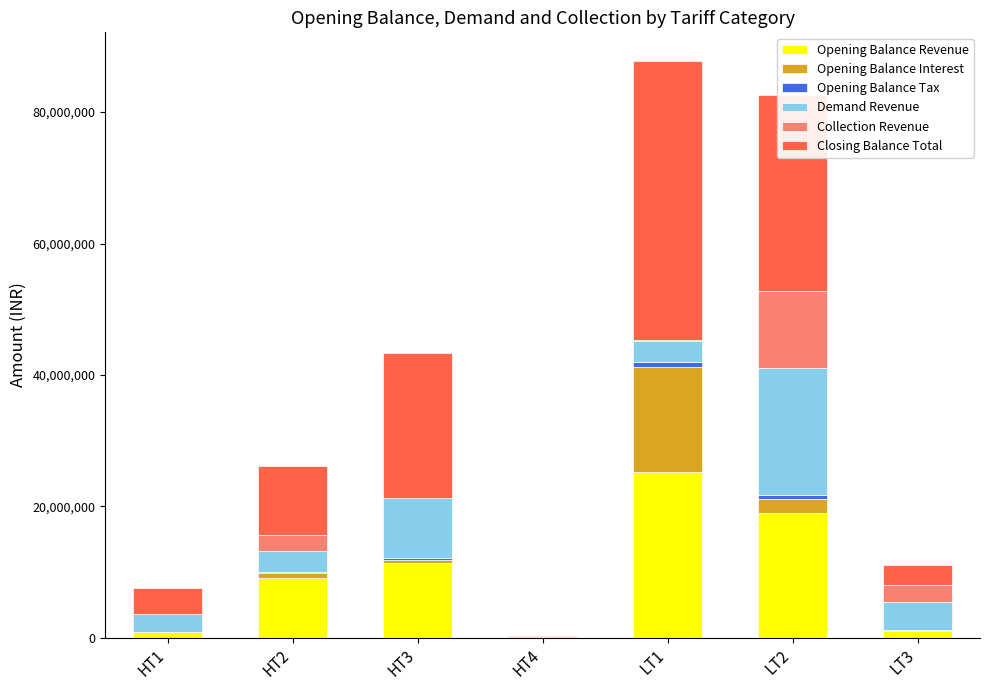

Count the number of categories in the chart.

7